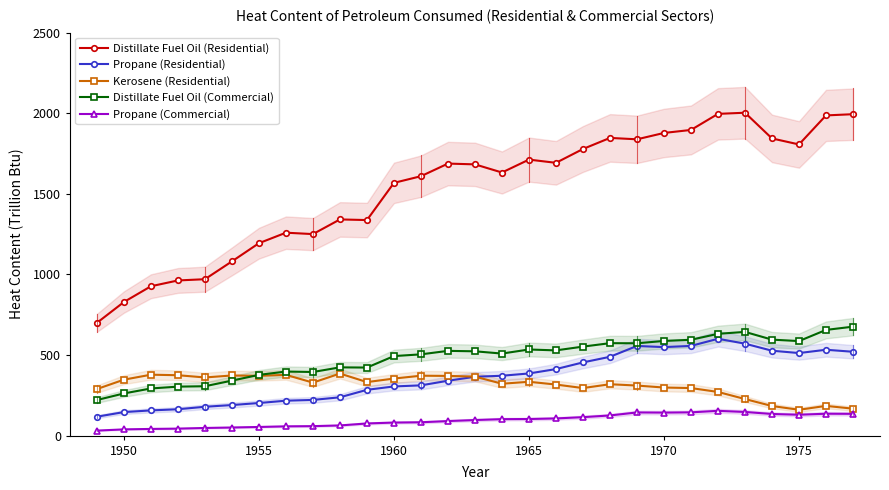

True or false: Distillate Fuel Oil (Commercial) and Distillate Fuel Oil (Residential) cross at least once.

False